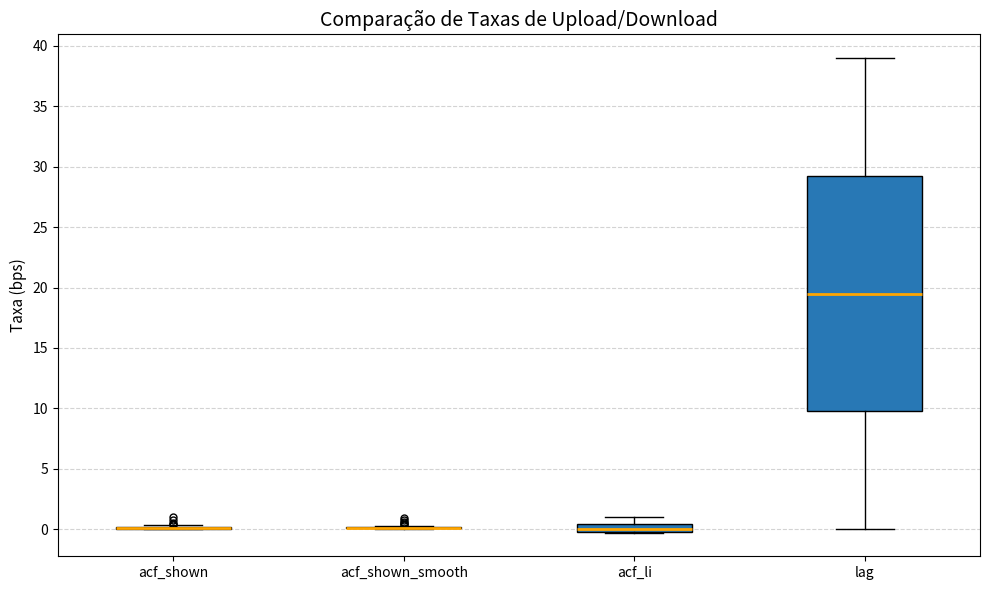

Where is the lower edge of the box for acf_li on the y-axis? The values are not printed on the chart, so give them approximately, as read against the axis.

0.0